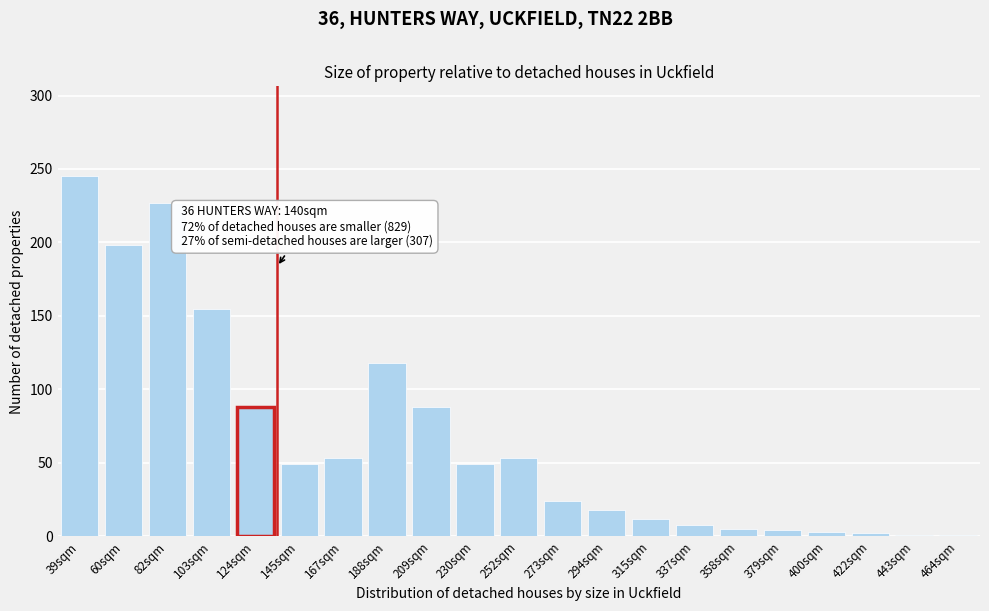

What position from the right is 39sqm?

21